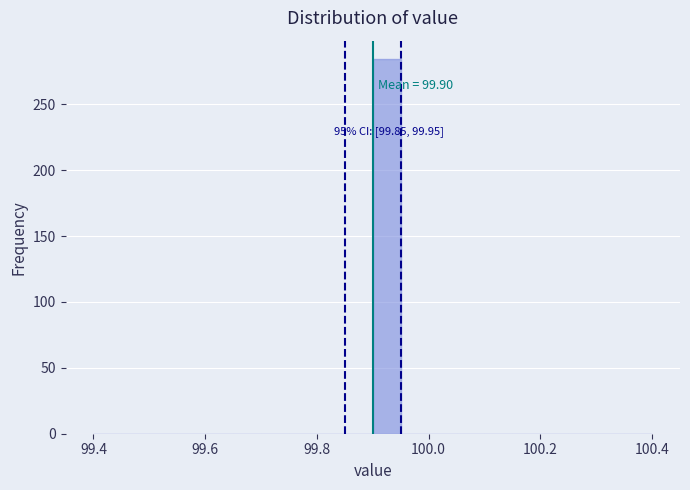

Around what value on the x-axis is the tallest bar? Give the approximate position of its centre, as read against the axis.

99.92